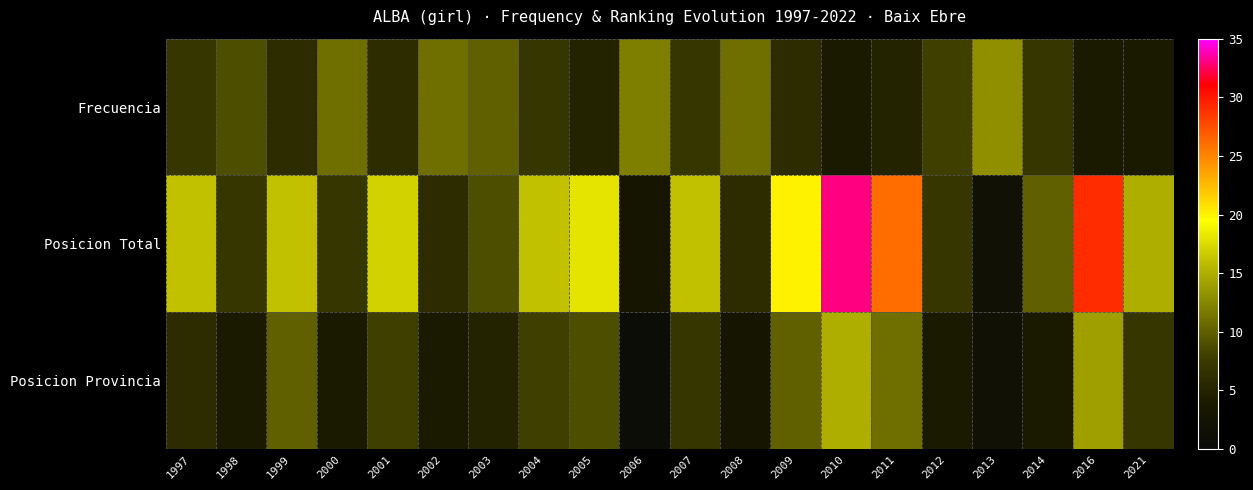

Count the number of data series in this chart.

3